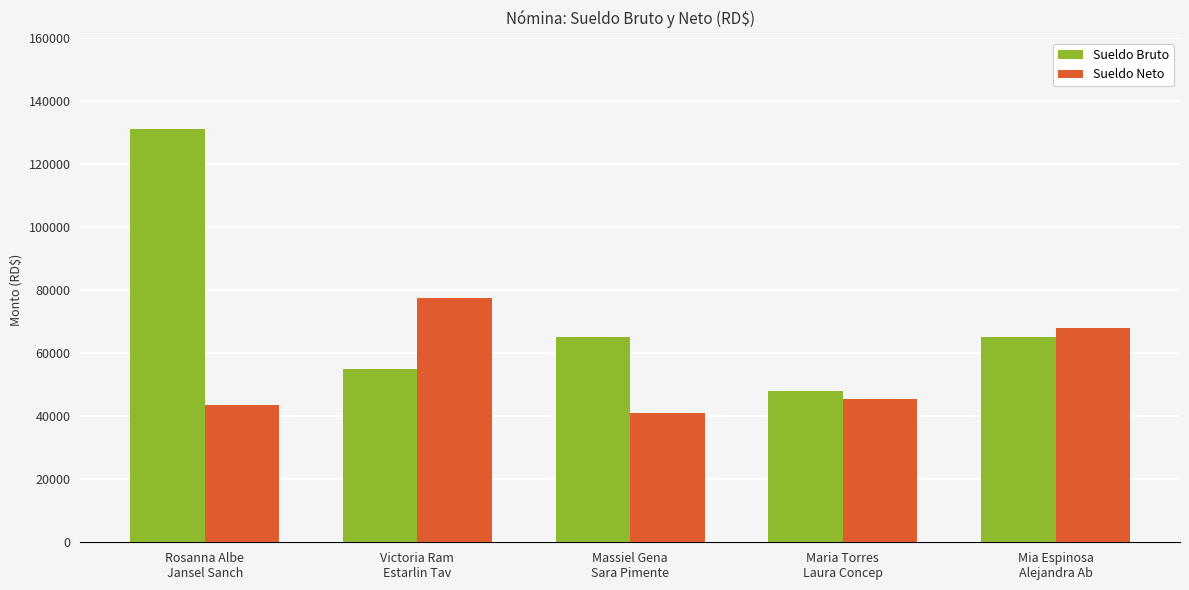

Is the value of Sueldo Bruto at Massiel Gena
Sara Pimente greater than the value of Sueldo Neto at Victoria Ram
Estarlin Tav?

No